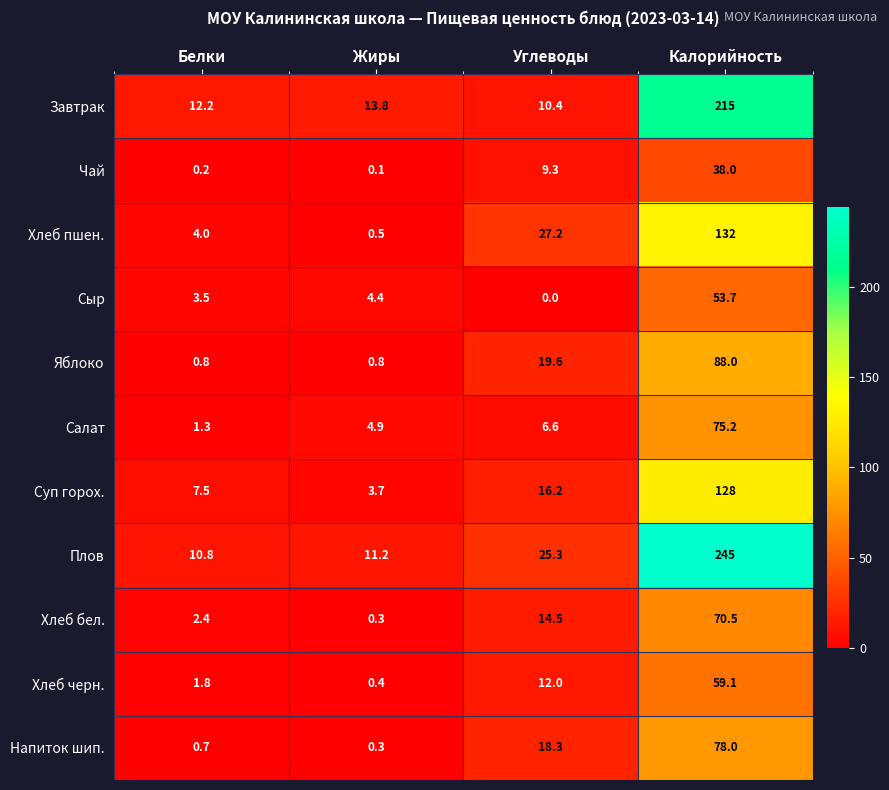

Is it true that Хлеб черн. equals 12.0 at Углеводы?

True